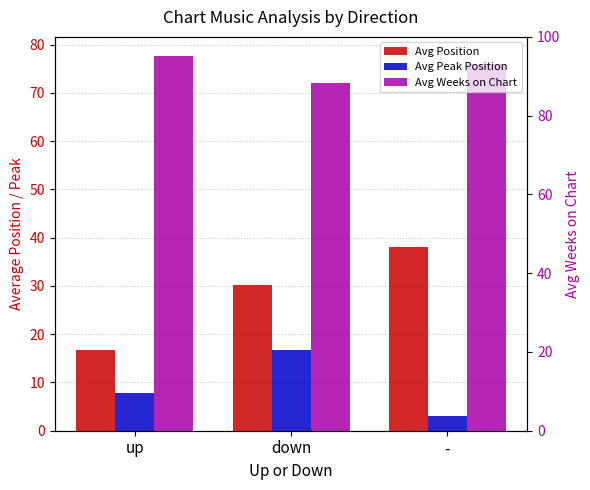

The value of Avg Position at up is 9.9. True or false?

False